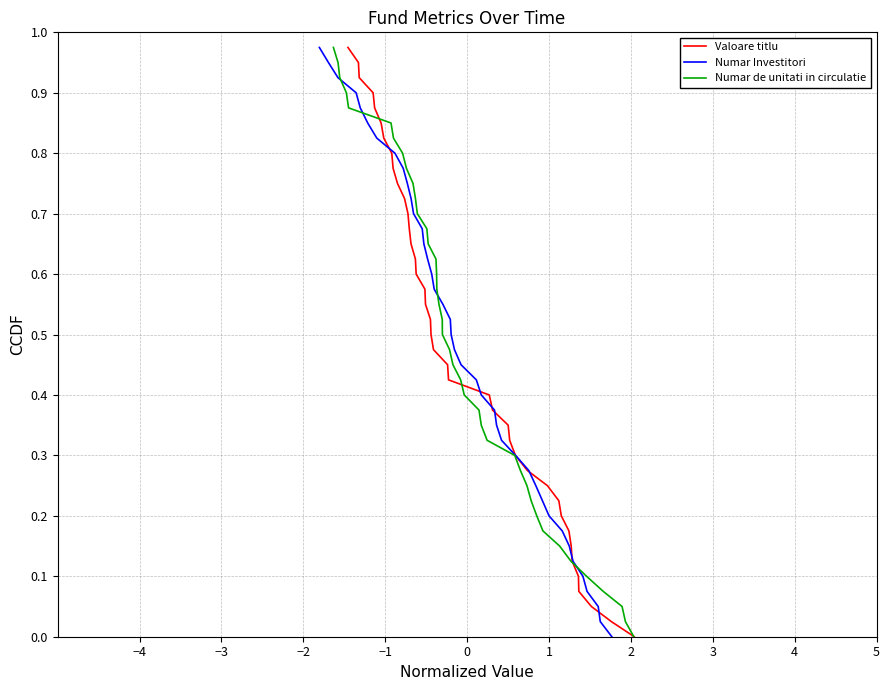

What is the maximum value for Numar de unitati in circulatie?

1.0